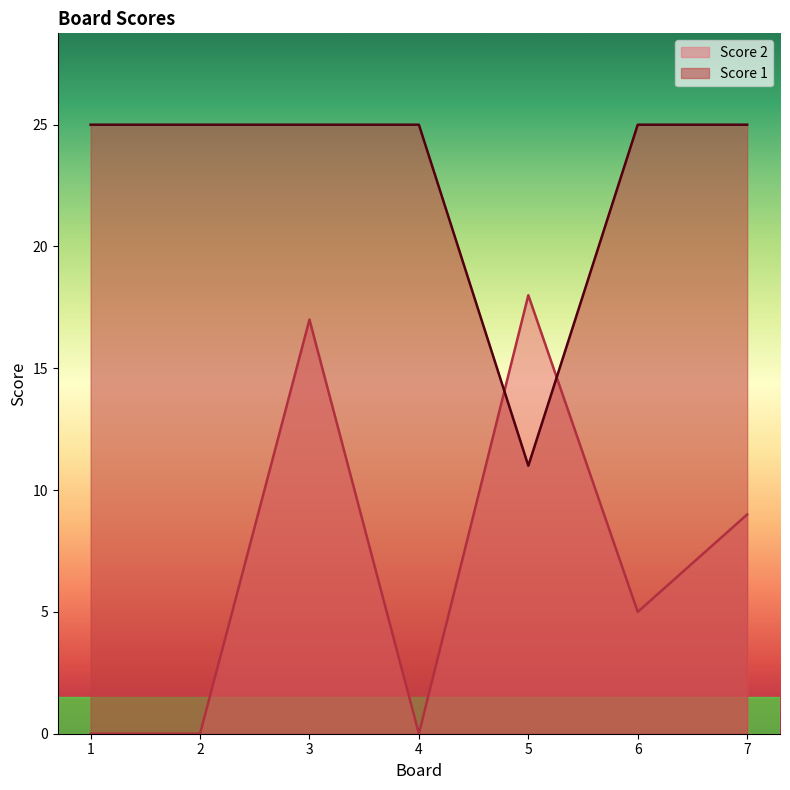

Where is Score 2 nearest to the value 9?

7